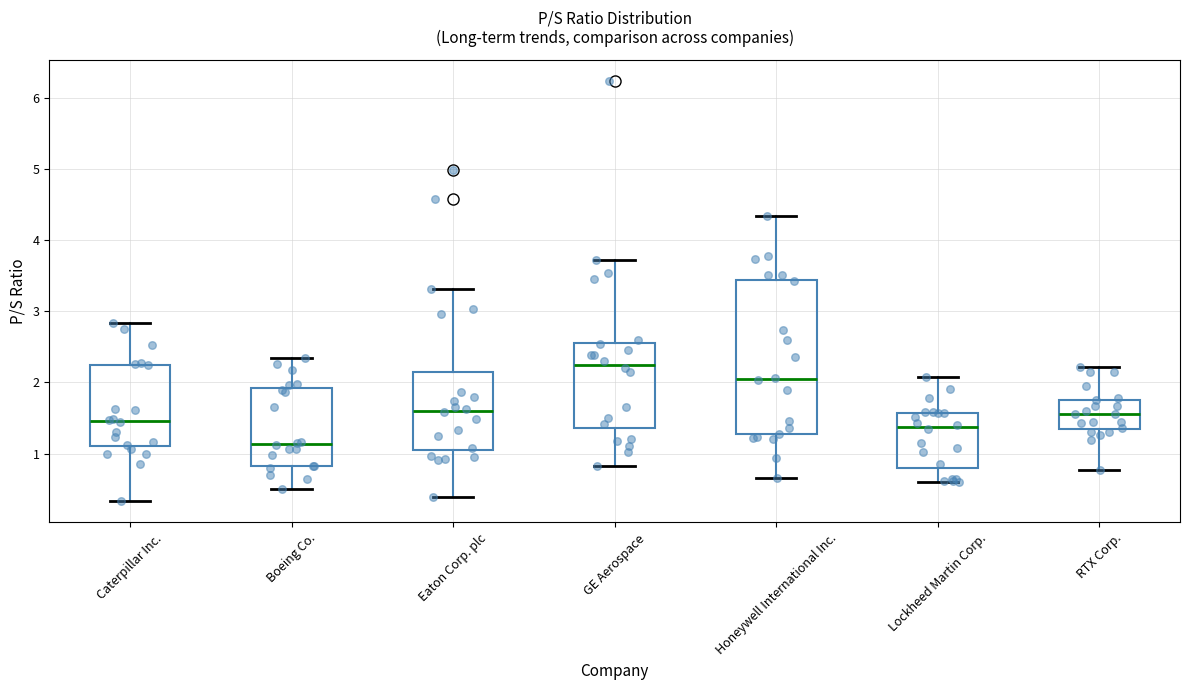

Where does the lower whisker of the box for Boeing Co. end on the y-axis? The values are not printed on the chart, so give them approximately, as read against the axis.

0.5